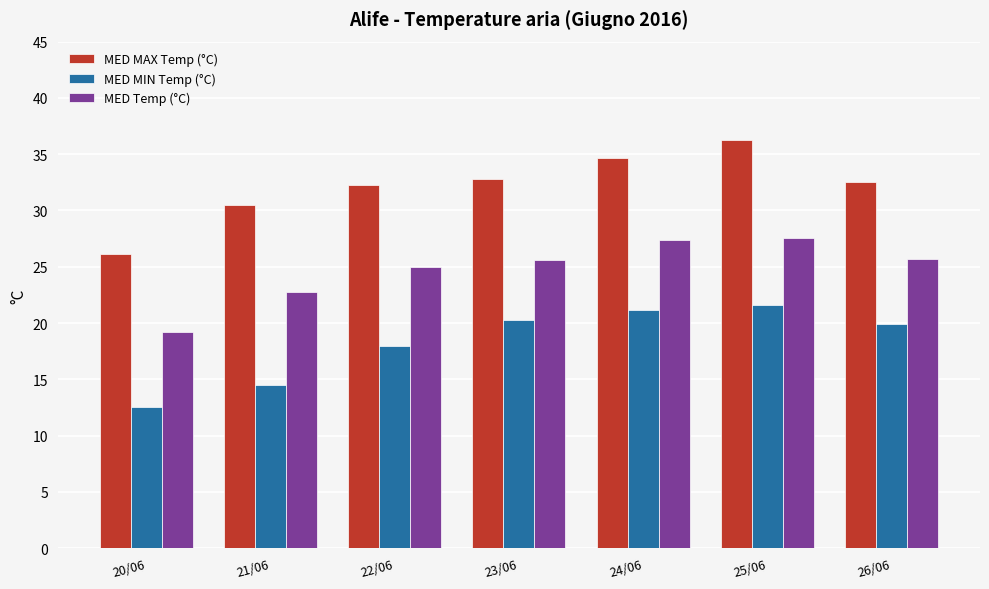

How many bars are there in total?

21